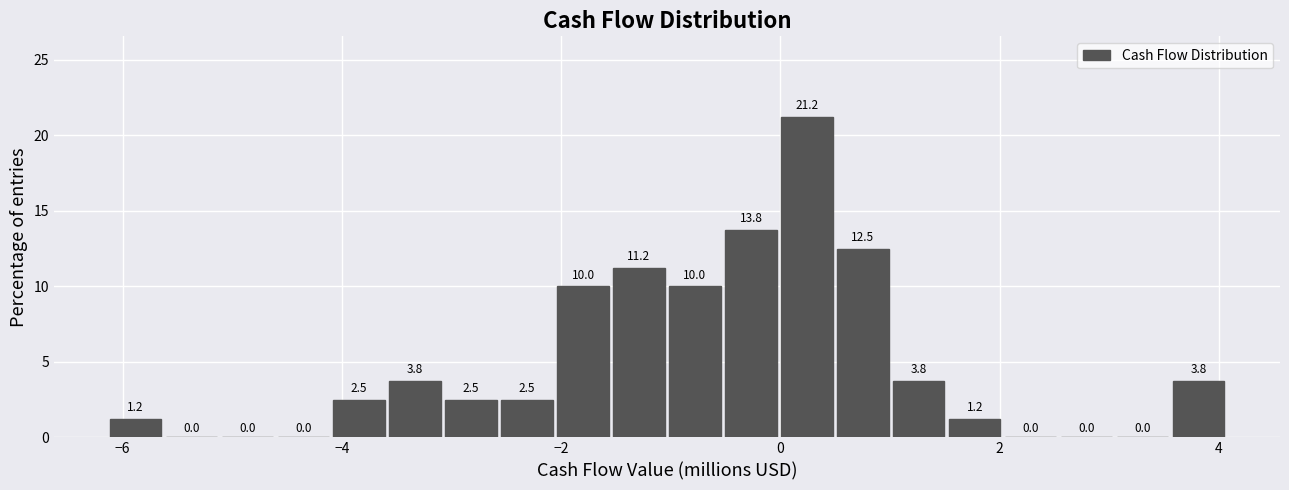

Around what value on the x-axis is the tallest bar? Give the approximate position of its centre, as read against the axis.

0.2